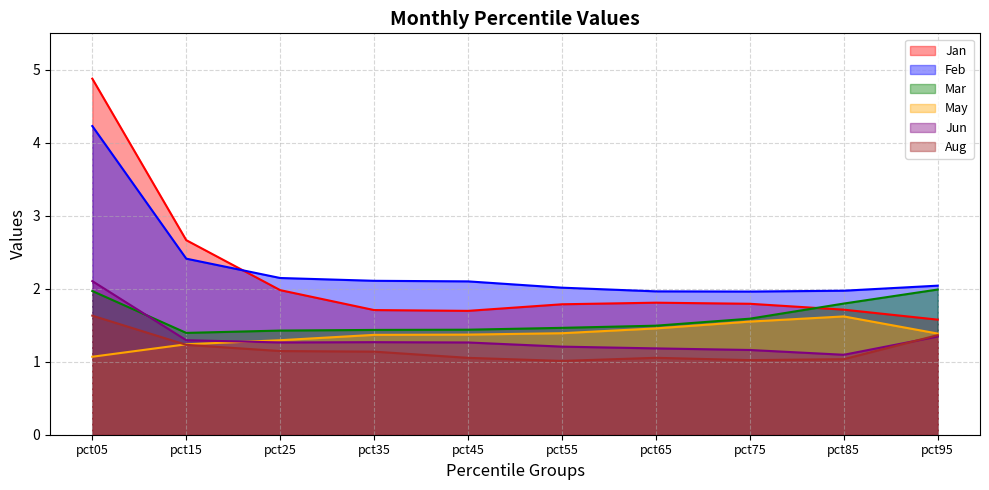

Reading right to left, what are all the values shown in this chart?

Jan: 1.6	1.7	1.8	1.8	1.8	1.7	1.7	2.0	2.7	4.9
Feb: 2.0	2.0	2.0	2.0	2.0	2.1	2.1	2.1	2.4	4.2
Mar: 2.0	1.8	1.6	1.5	1.5	1.4	1.4	1.4	1.4	2.0
May: 1.4	1.6	1.6	1.5	1.4	1.4	1.4	1.3	1.2	1.1
Jun: 1.3	1.1	1.2	1.2	1.2	1.3	1.3	1.3	1.3	2.1
Aug: 1.4	1.0	1.0	1.1	1.0	1.1	1.1	1.1	1.2	1.6